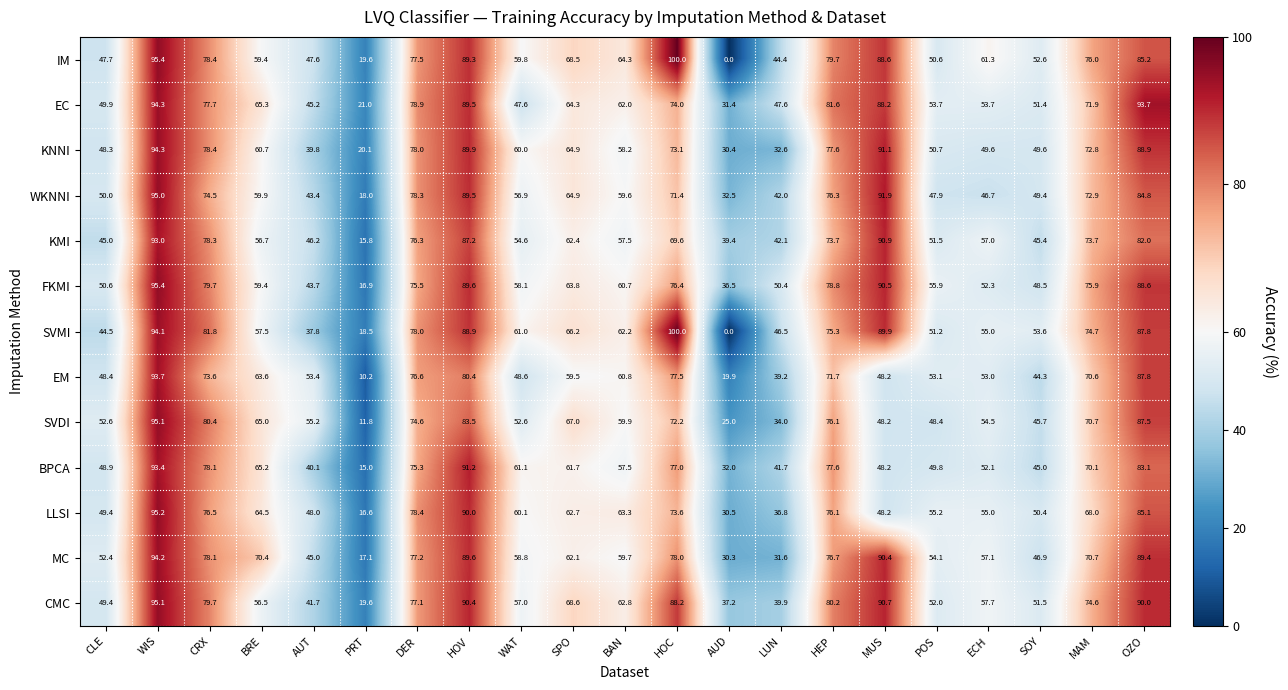

What value does the KMI series have at SPO?

62.4